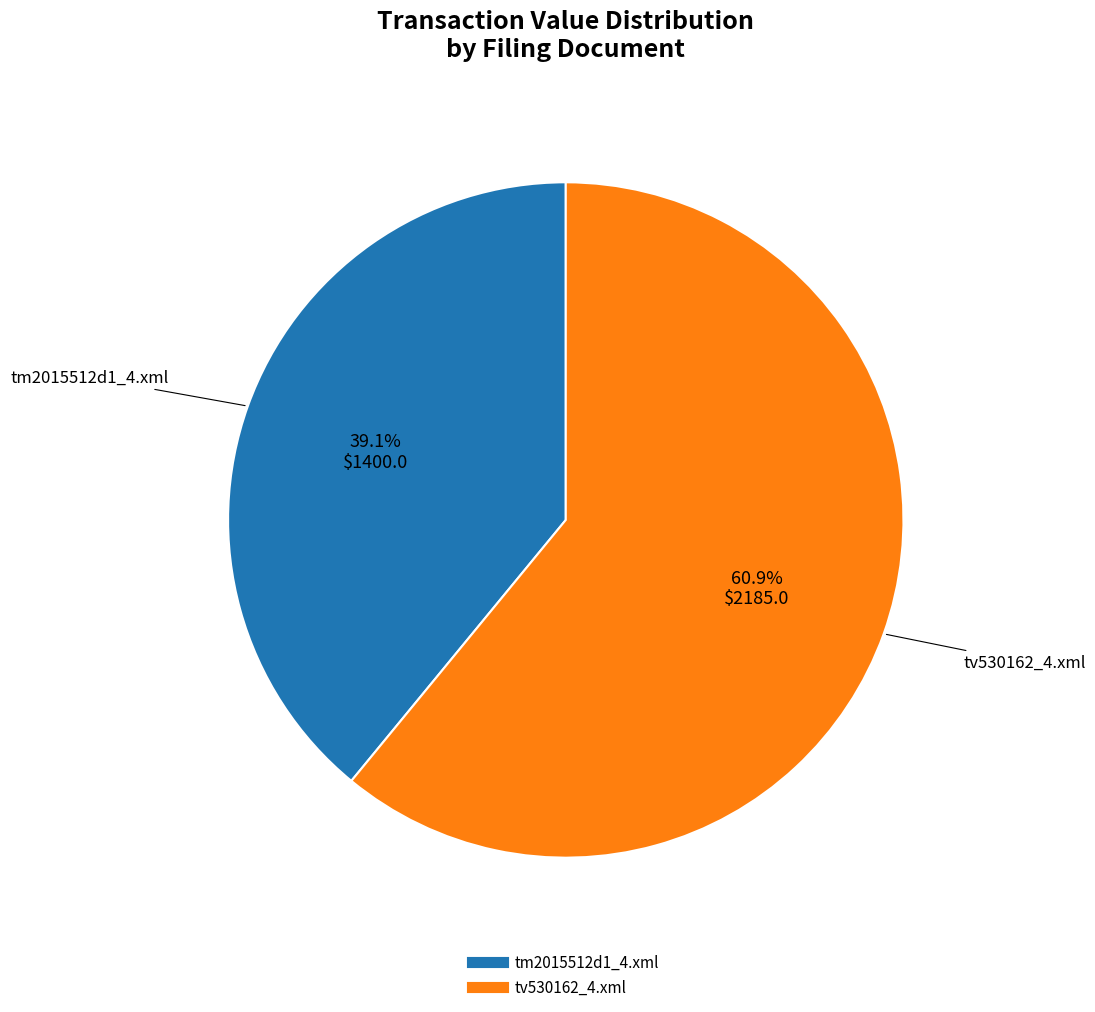

Is the sum of tv530162_4.xml and tm2015512d1_4.xml greater than half?

Yes